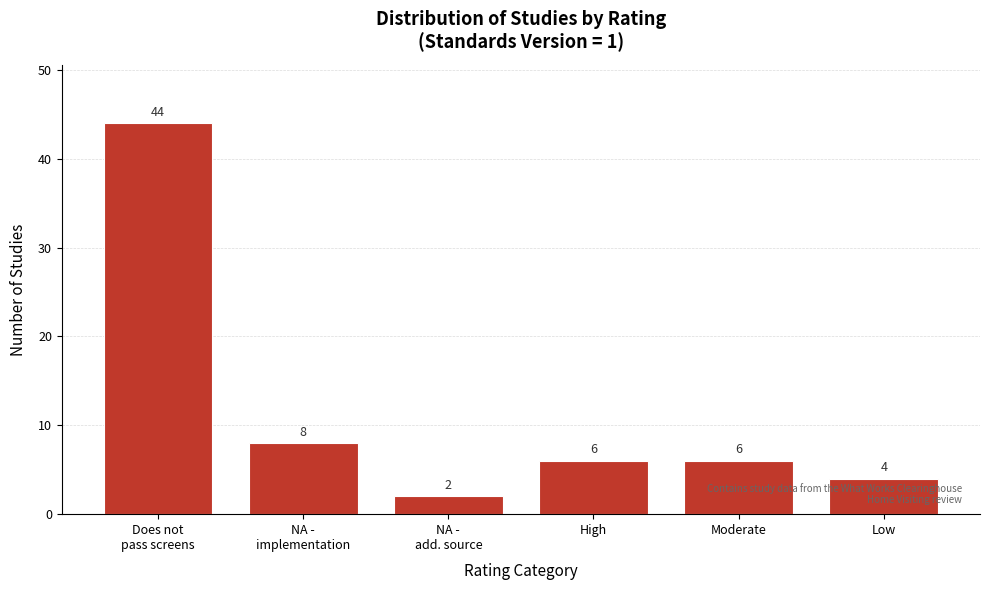

Reading left to right, transcribe all the data shown in this chart.

44	8	2	6	6	4